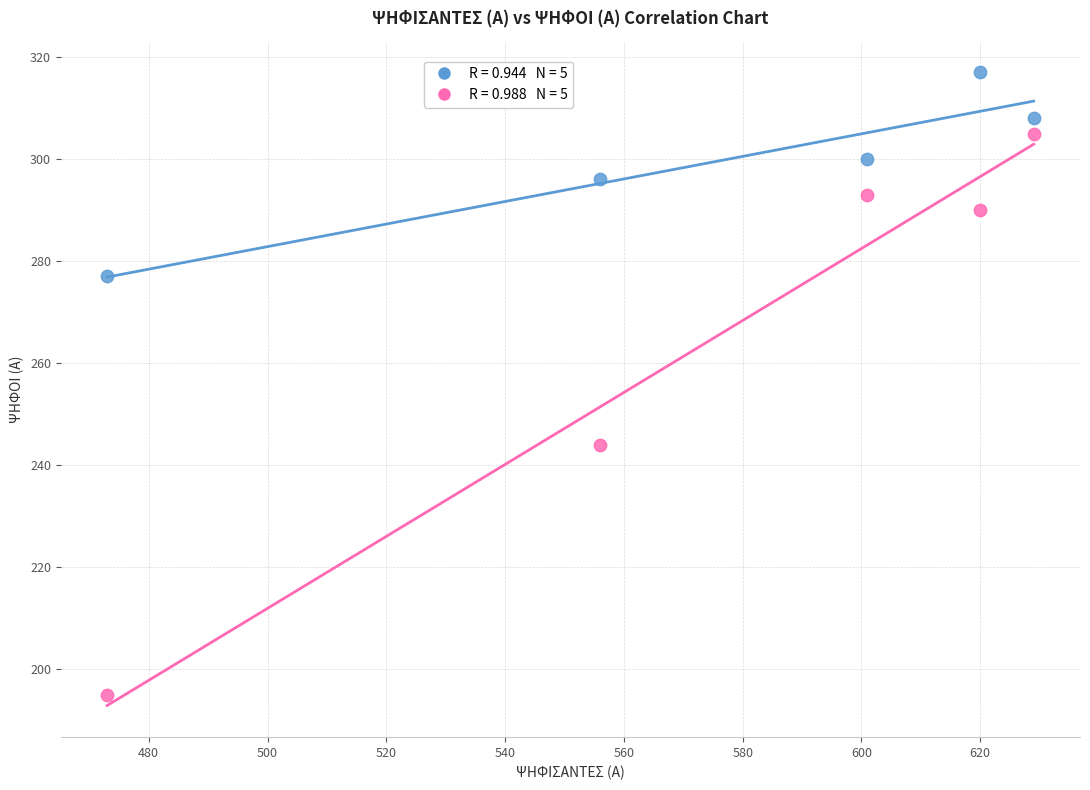

Across all data points, what is the range of Y values (max minus min)?

122